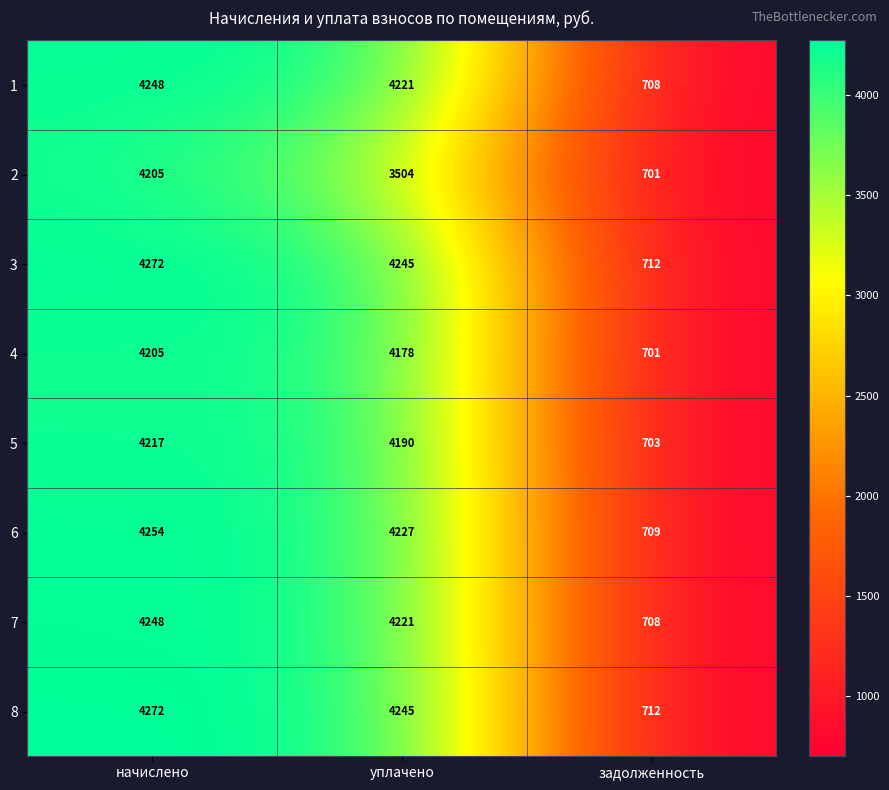

The 2 series shows 998 at задолженность. True or false?

False